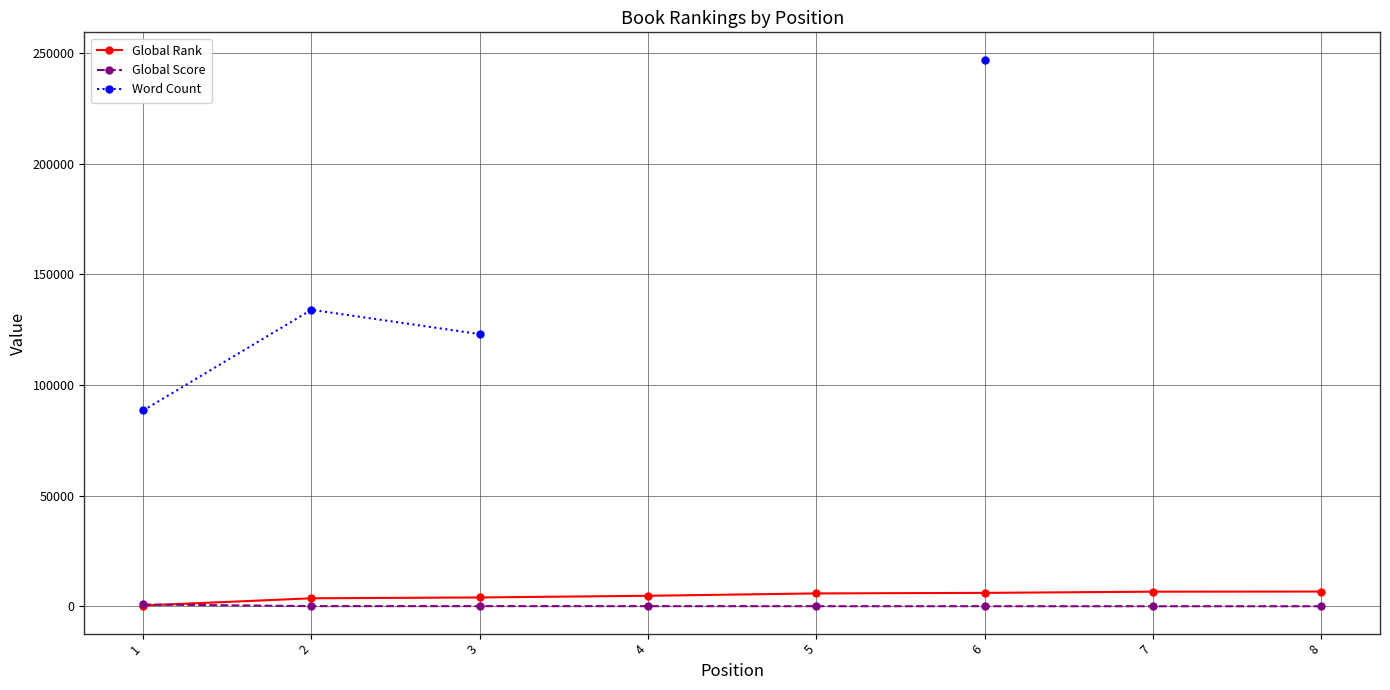

At 5, list the series in order from largest to smallest.

Global Rank, Global Score, Word Count